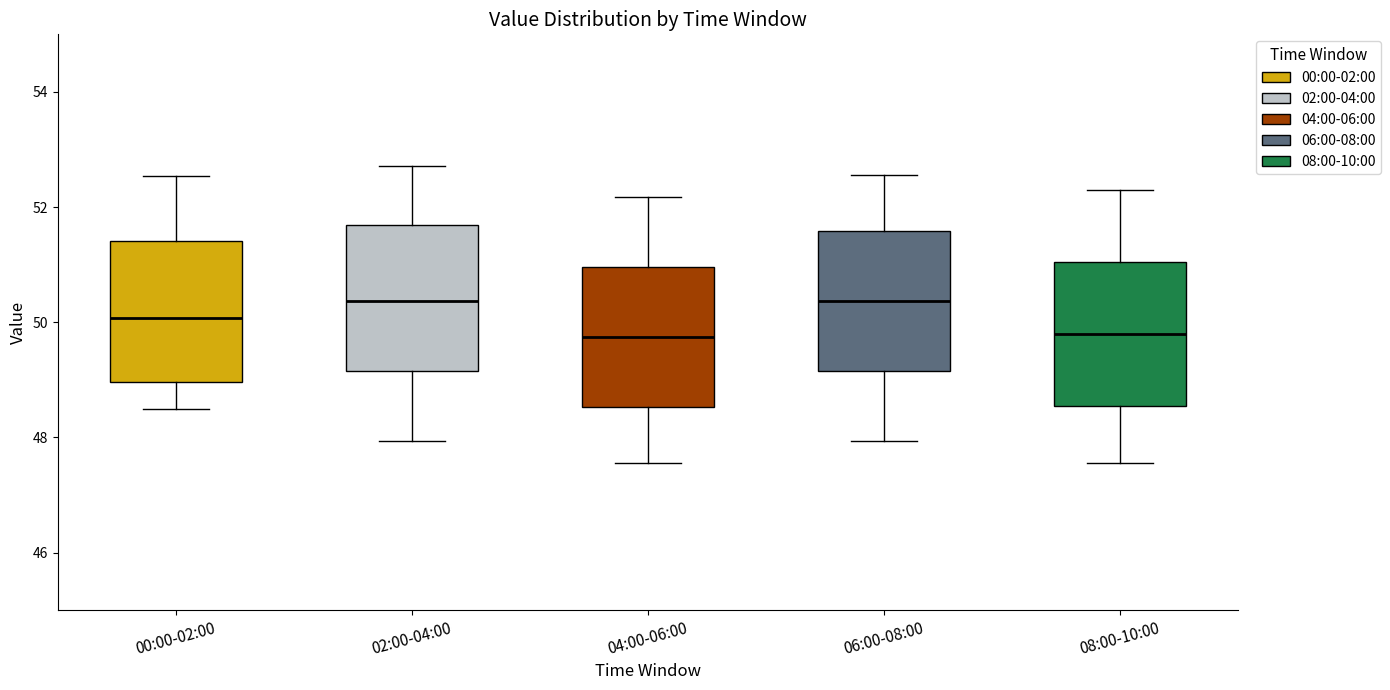

Reading left to right, read every box against the y-axis: the position of its median line, the range the box covers, and the ends of its whiskers. The values are not printed on the chart, so give them approximately, as read against the axis.

00:00-02:00: median 50.0, box 49.0 to 51.4, whiskers 48.4 to 52.6
02:00-04:00: median 50.4, box 49.2 to 51.6, whiskers 48.0 to 52.8
04:00-06:00: median 49.8, box 48.6 to 51.0, whiskers 47.6 to 52.2
06:00-08:00: median 50.4, box 49.2 to 51.6, whiskers 48.0 to 52.6
08:00-10:00: median 49.8, box 48.6 to 51.0, whiskers 47.6 to 52.4